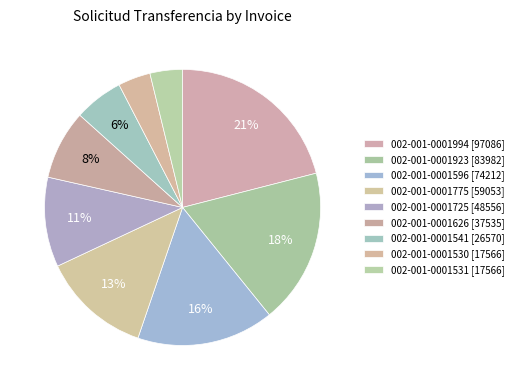

Combined, what portion of the pie is 002-001-0001596 and 002-001-0001531?

19.9%